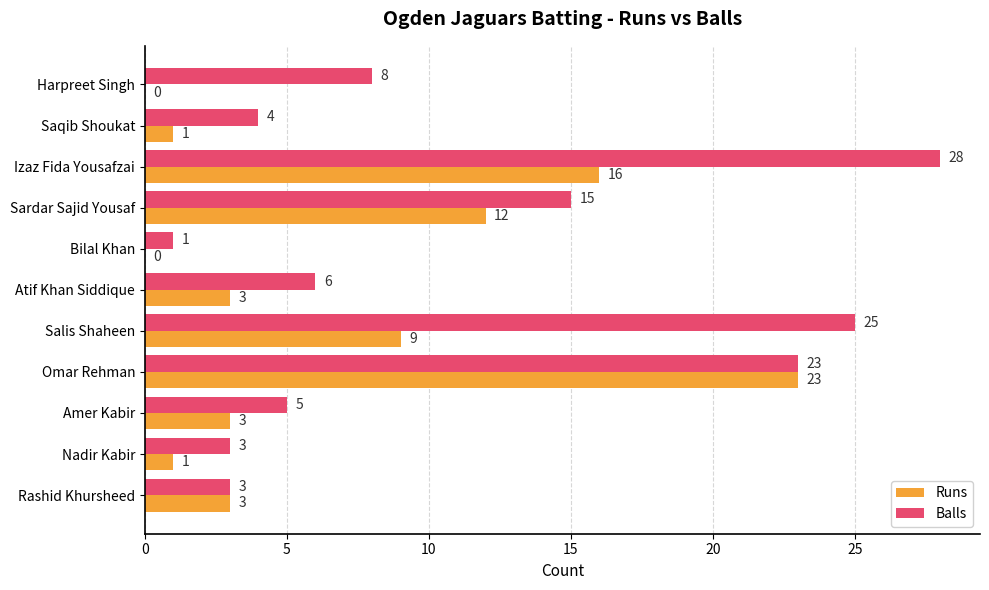

Between Izaz Fida Yousafzai and Atif Khan Siddique, which series saw the biggest shift?

Balls